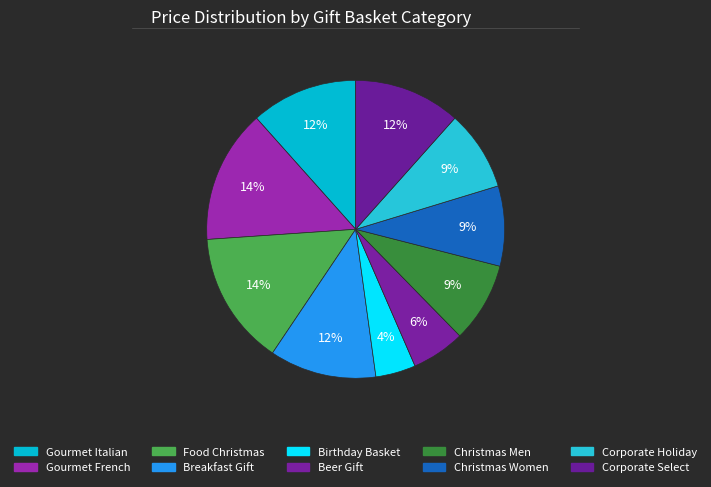

How many segments does this pie chart have?

10